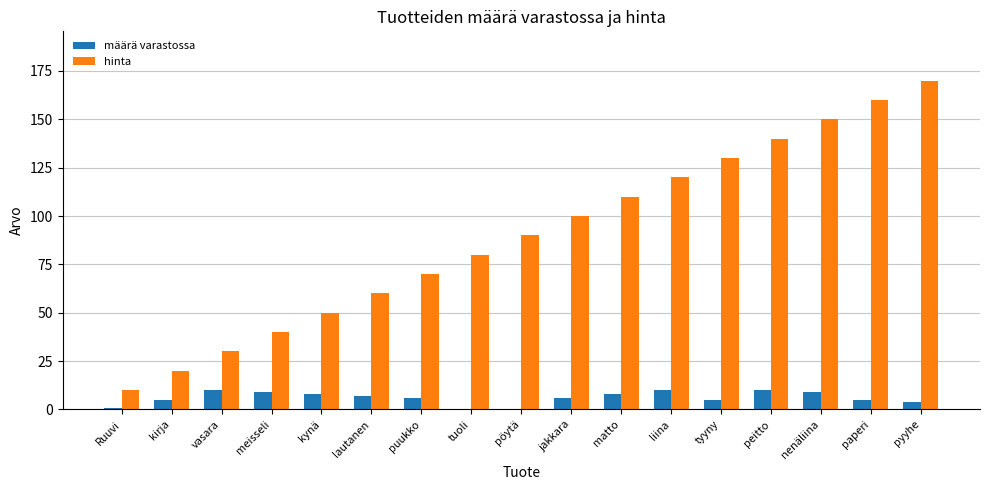

What is the approximate value of hinta at matto?

110